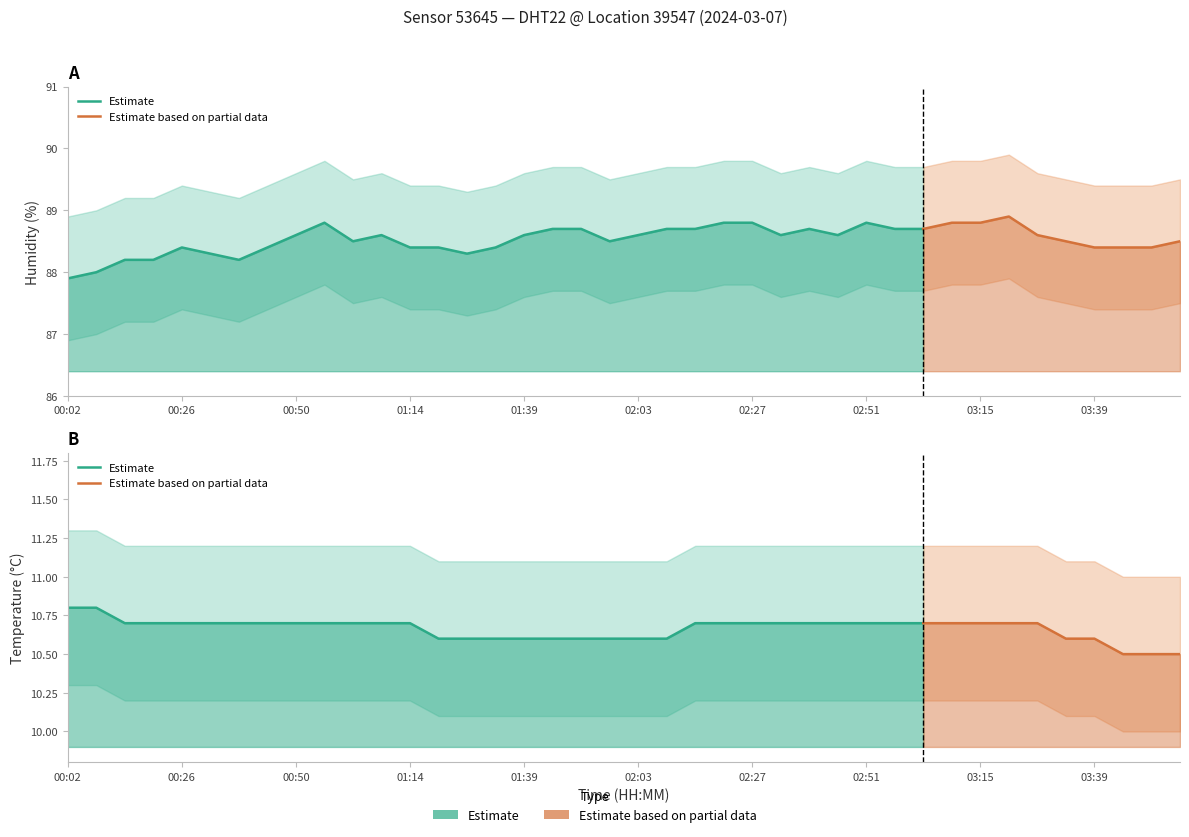

How many values in the humidity series exceed 88?

38